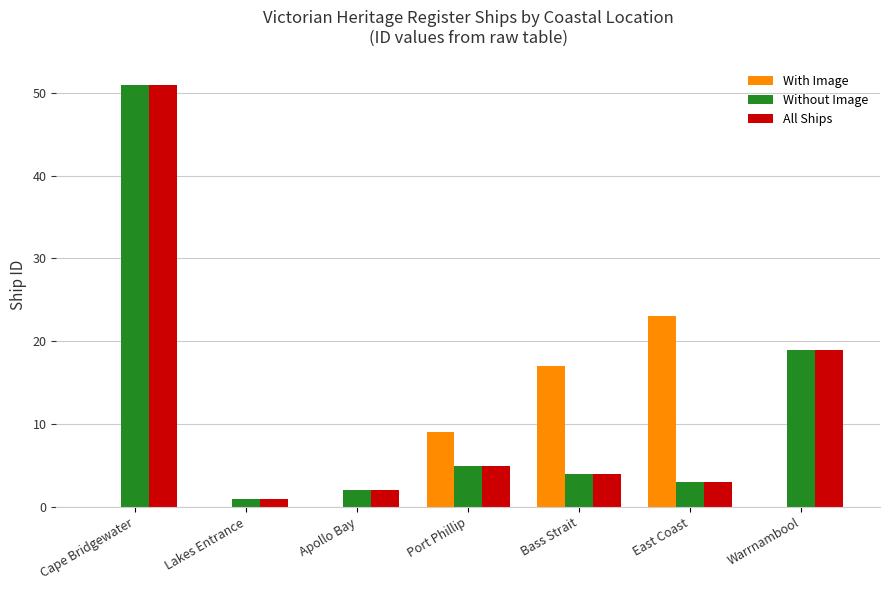

At which category is the sum across all series the highest?

Cape Bridgewater